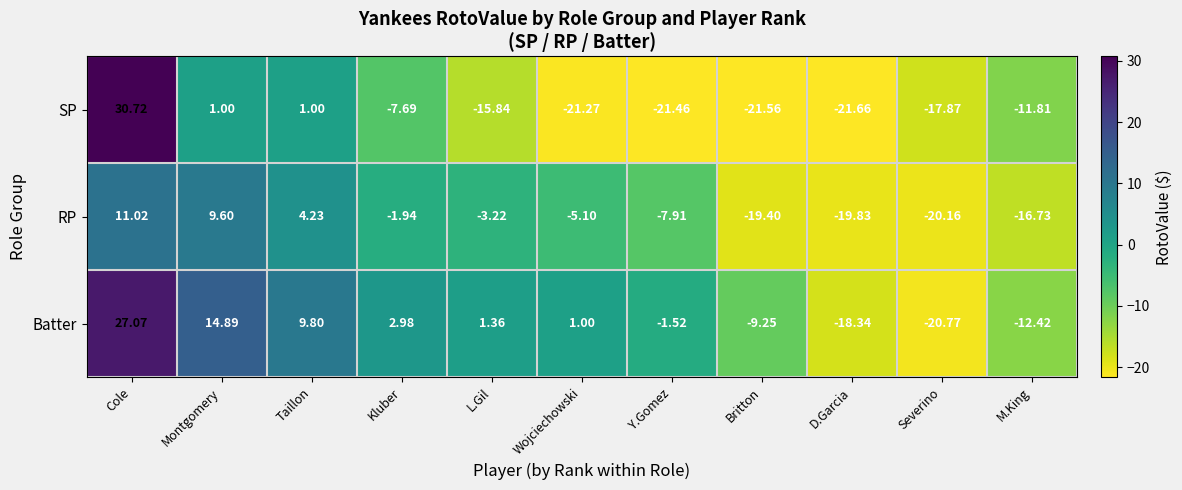

Rank the series by their average value, from highest to lowest.

Batter, RP, SP